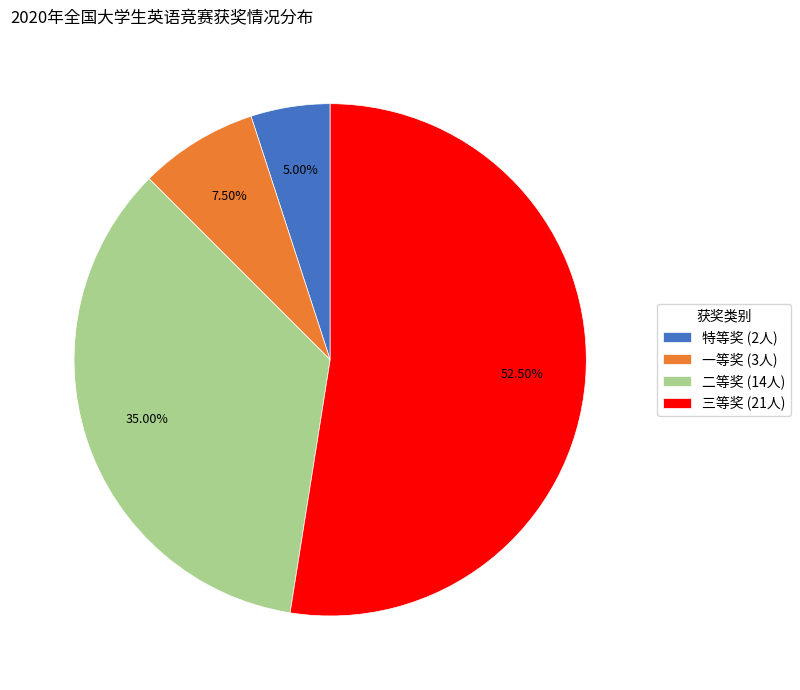

True or false: 三等奖 accounts for 43% of the total.

False